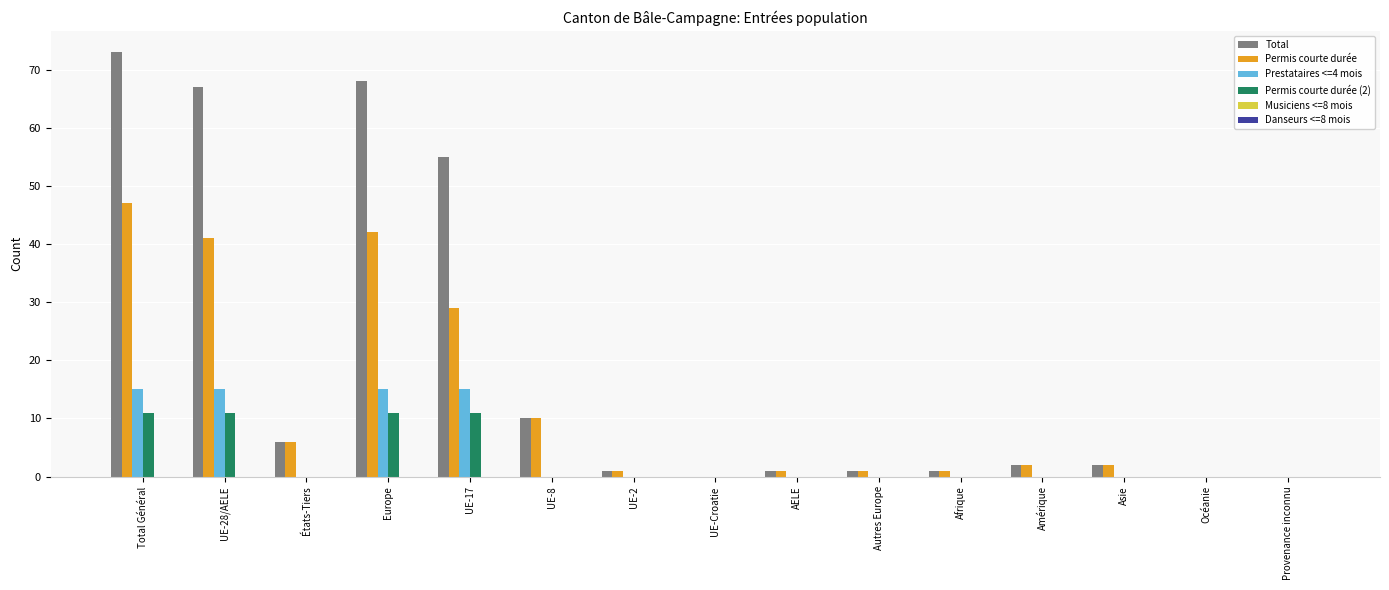

Which category has the highest value in the Total series?

Total Général